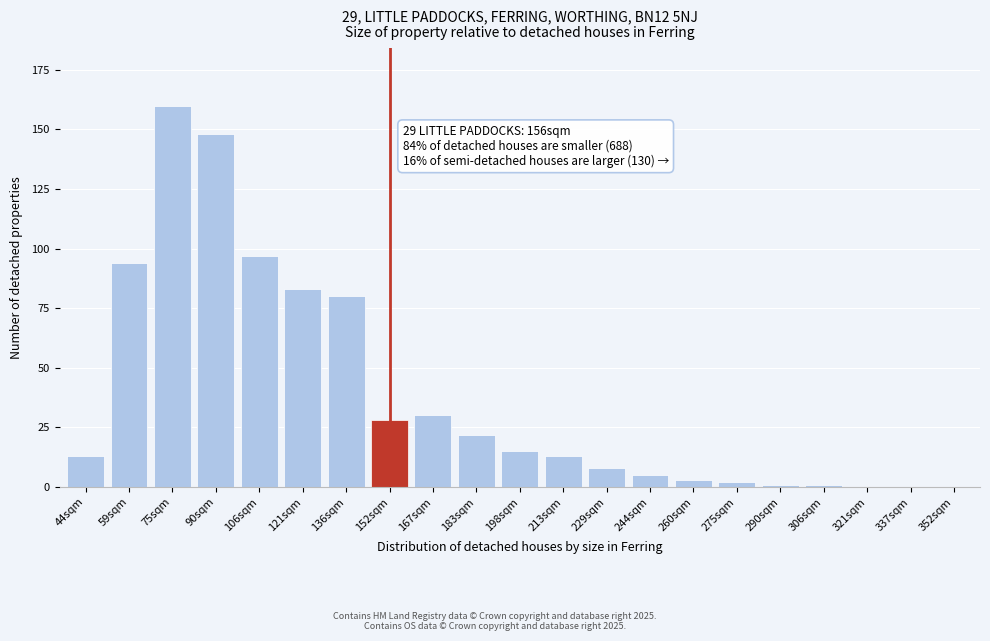

Reading left to right, transcribe all the data shown in this chart.

44sqm=13	59sqm=94	75sqm=160	90sqm=148	106sqm=97	121sqm=83	136sqm=80	152sqm=28	167sqm=30	183sqm=22	198sqm=15	213sqm=13	229sqm=8	244sqm=5	260sqm=3	275sqm=2	290sqm=1	306sqm=1	321sqm=0	337sqm=0	352sqm=0